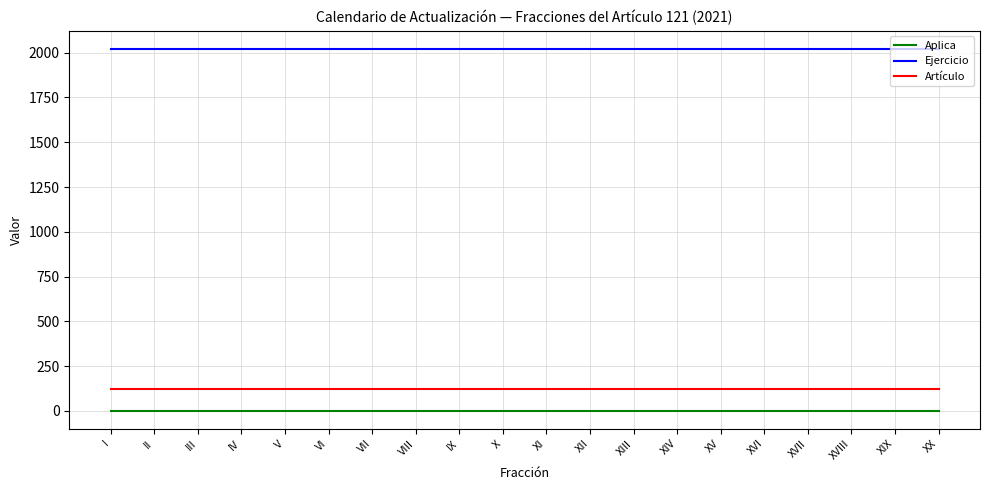

Rank the series at IV from lowest to highest value.

Aplica, Artículo, Ejercicio